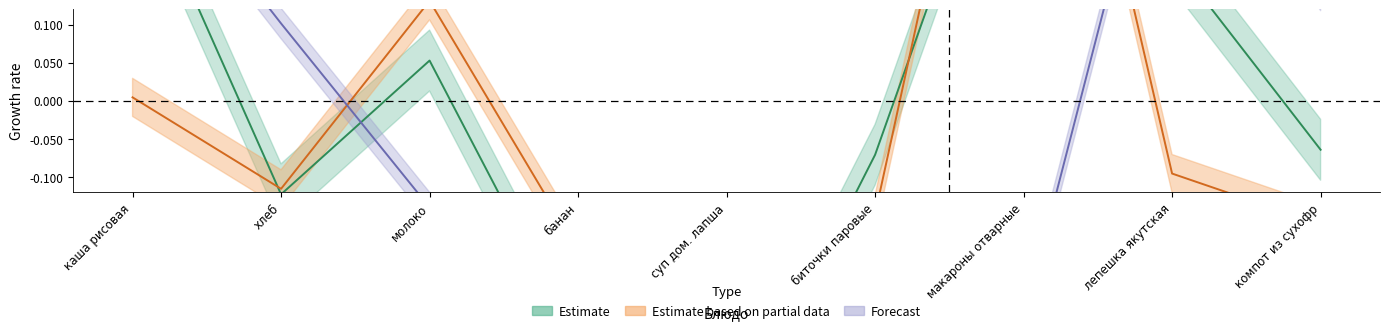

Does the chart have visible grid lines?

No